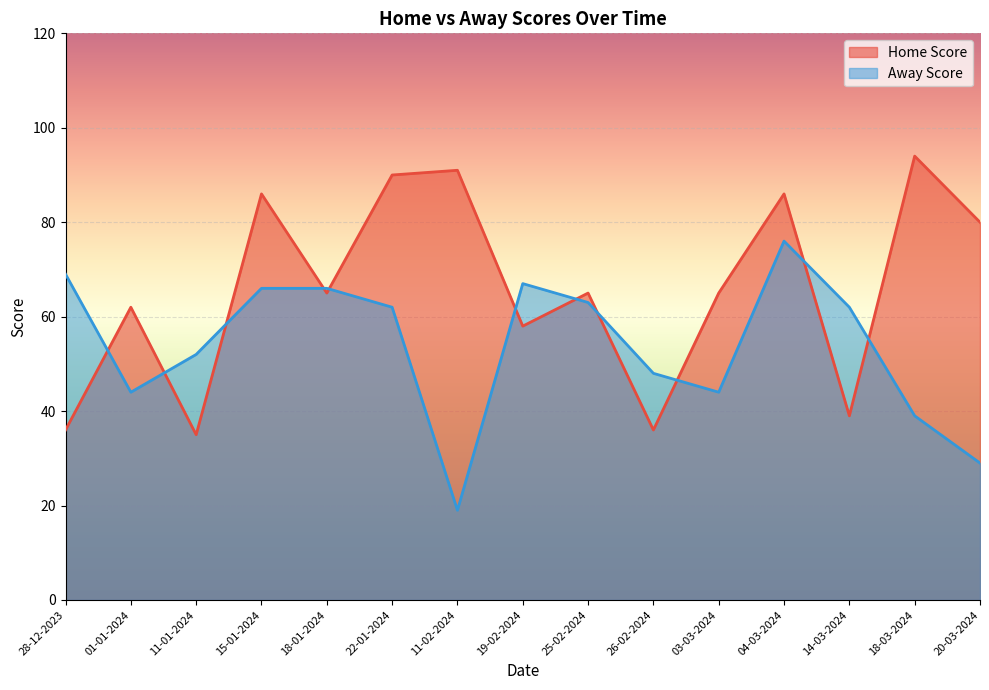

Between 18-01-2024 and 11-02-2024, which series saw the biggest shift?

Away Score